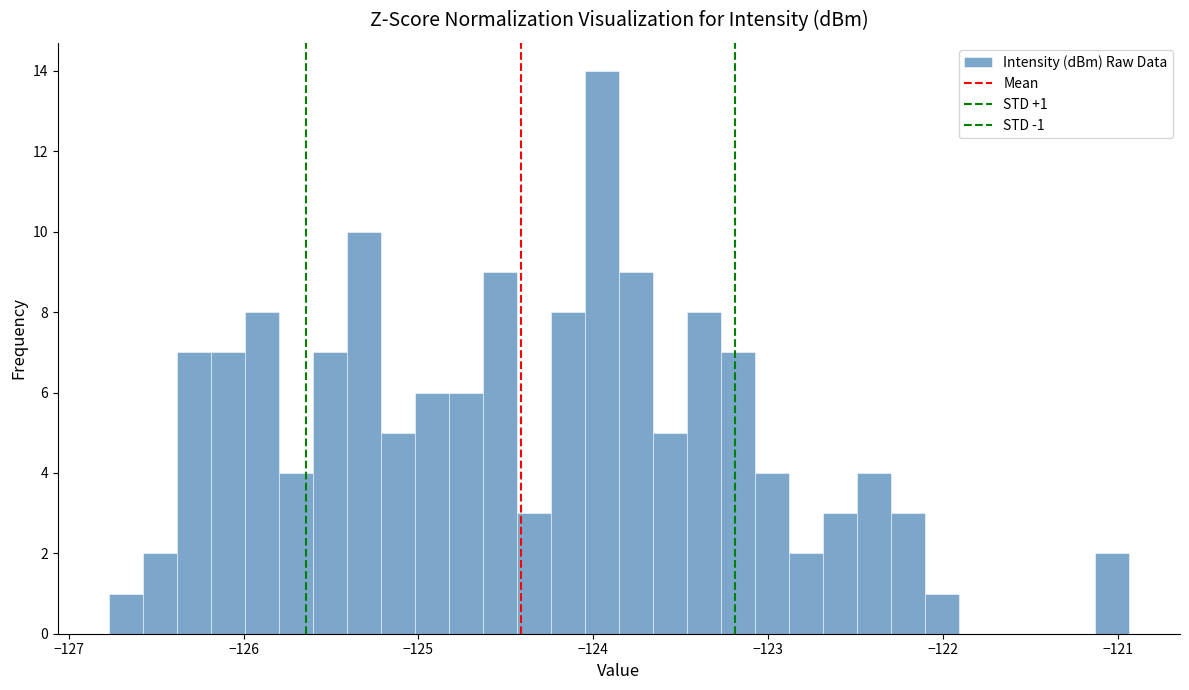

Read against the x-axis, roughly where is the centre of the tallest bar?

-124.0